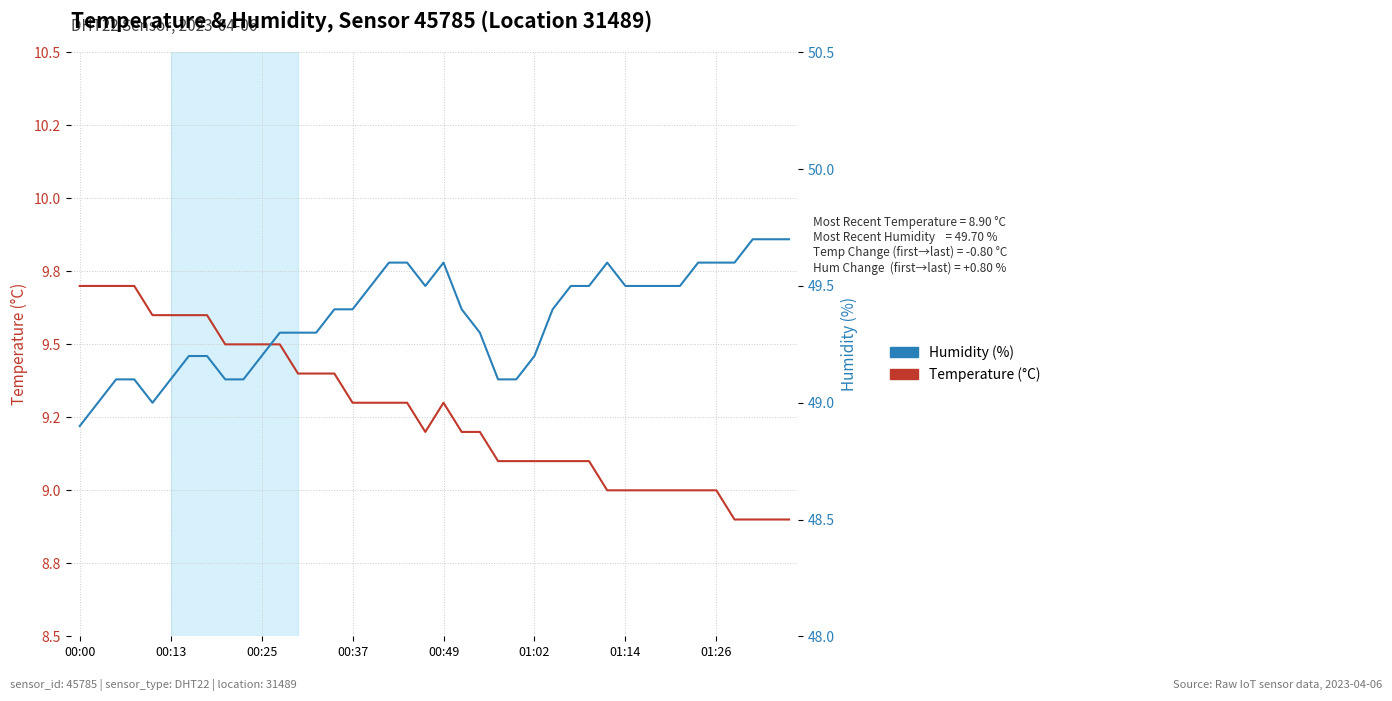

What is the difference between the maximum and second lowest values in the Temperature (°C) series?

0.8